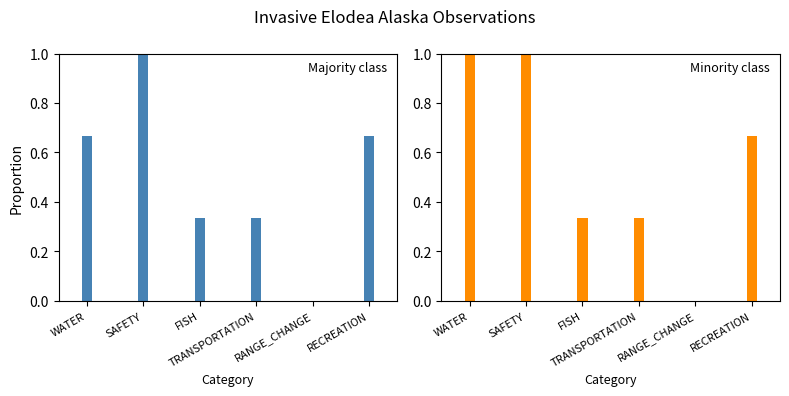

Does the chart contain stacked bars?

No